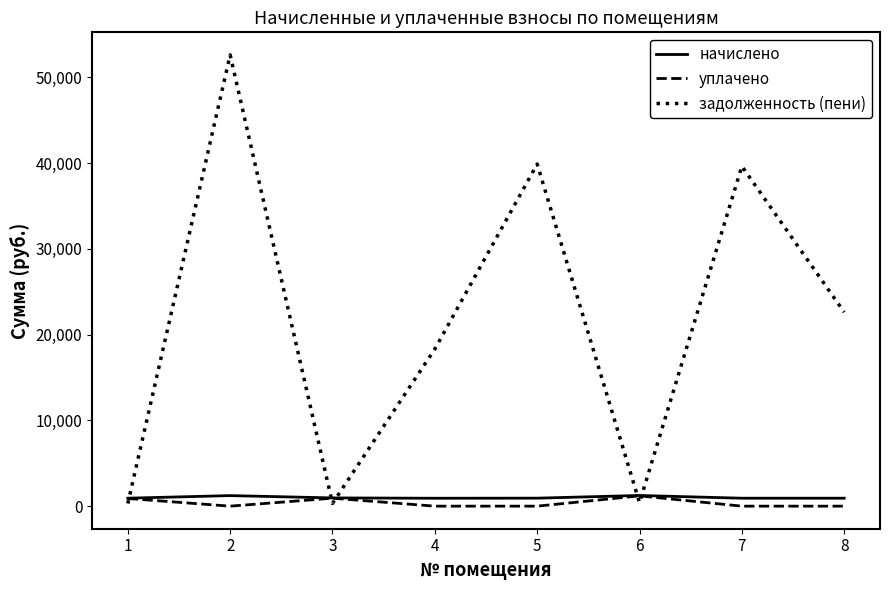

How many intersections are there between задолженность (пени) and начислено?

5